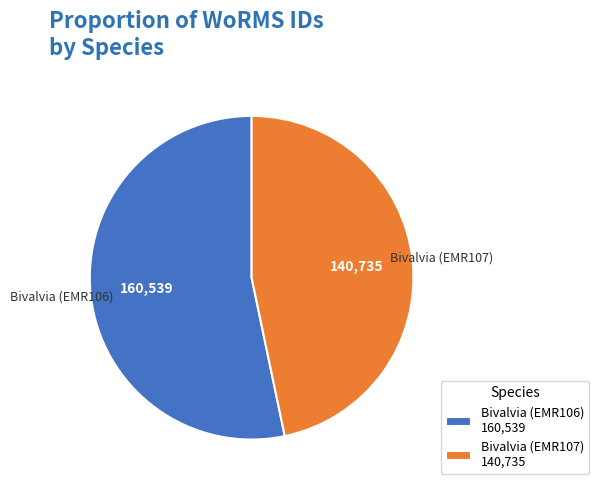

Is the sum of Bivalvia (EMR107) and Bivalvia (EMR106) greater than half?

Yes